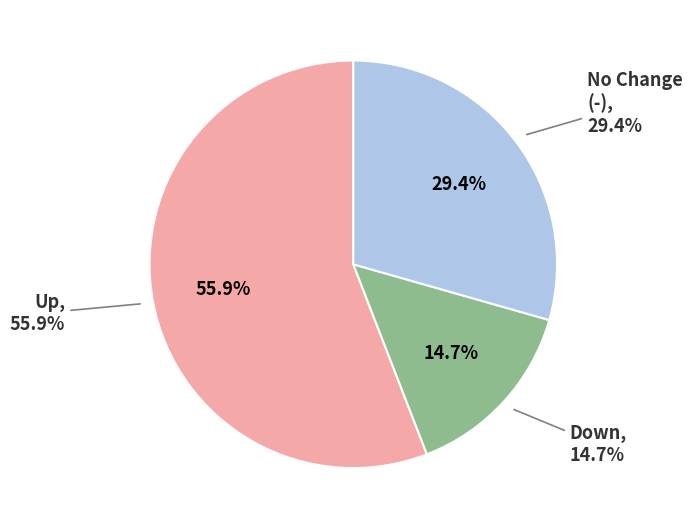

Count the number of slices in the pie.

3